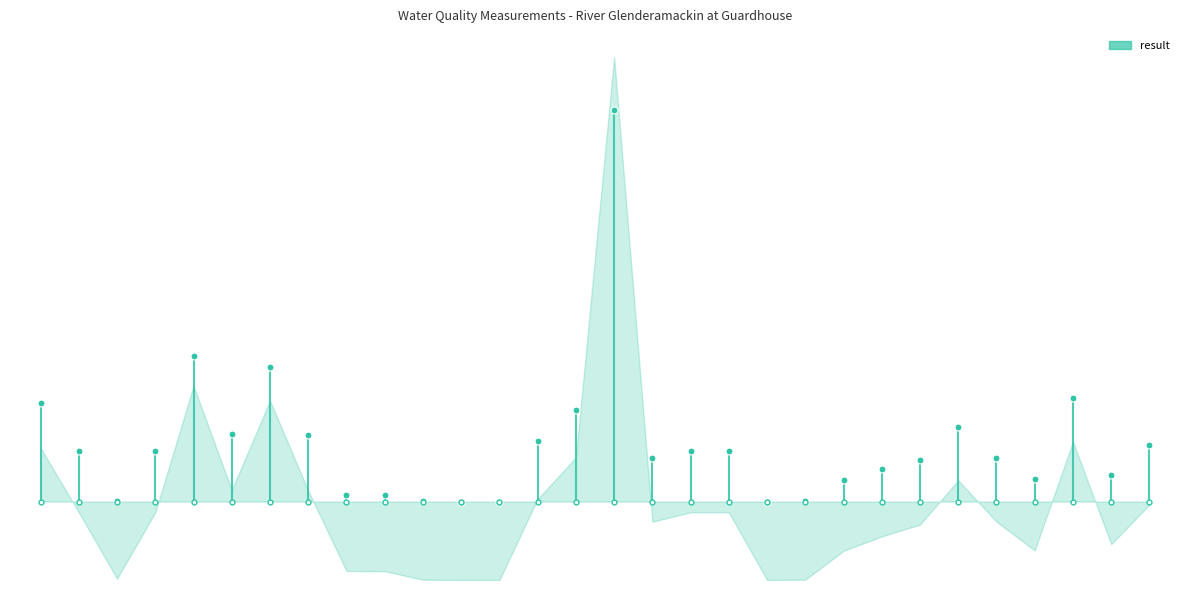

What is the average value?

0.2